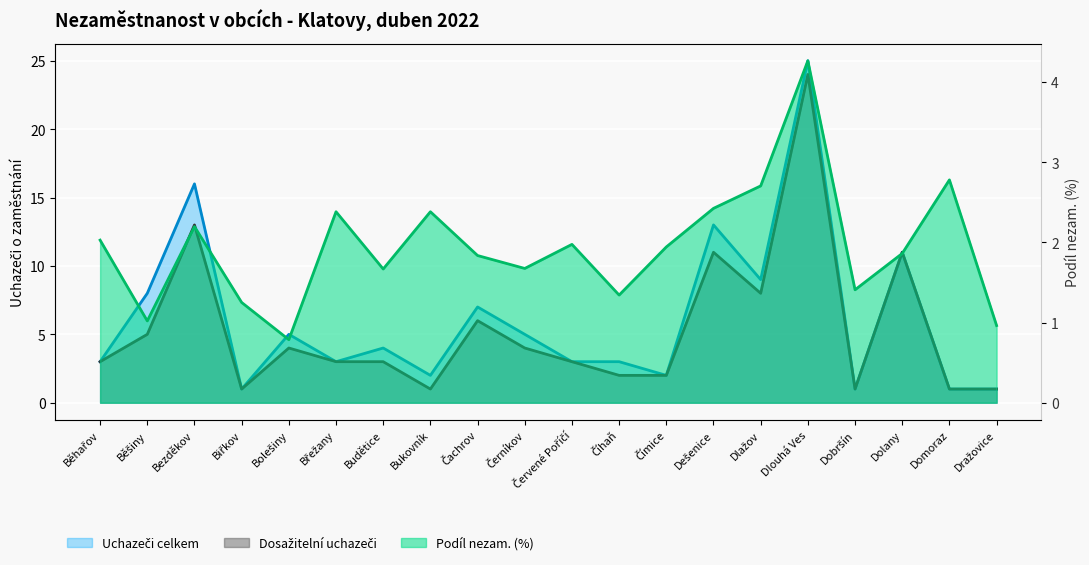

Reading right to left, extract all data points from this chart.

Podíl nezam. (%): 1.0	2.8	1.9	1.4	4.3	2.7	2.4	1.9	1.3	2.0	1.7	1.8	2.4	1.7	2.4	0.8	1.2	2.2	1.0	2.0
Uchazeči celkem: 1.0	1.0	11.0	1.0	25.0	9.0	13.0	2.0	3.0	3.0	5.0	7.0	2.0	4.0	3.0	5.0	1.0	16.0	8.0	3.0
Dosažitelní uchazeči: 1.0	1.0	11.0	1.0	24.0	8.0	11.0	2.0	2.0	3.0	4.0	6.0	1.0	3.0	3.0	4.0	1.0	13.0	5.0	3.0